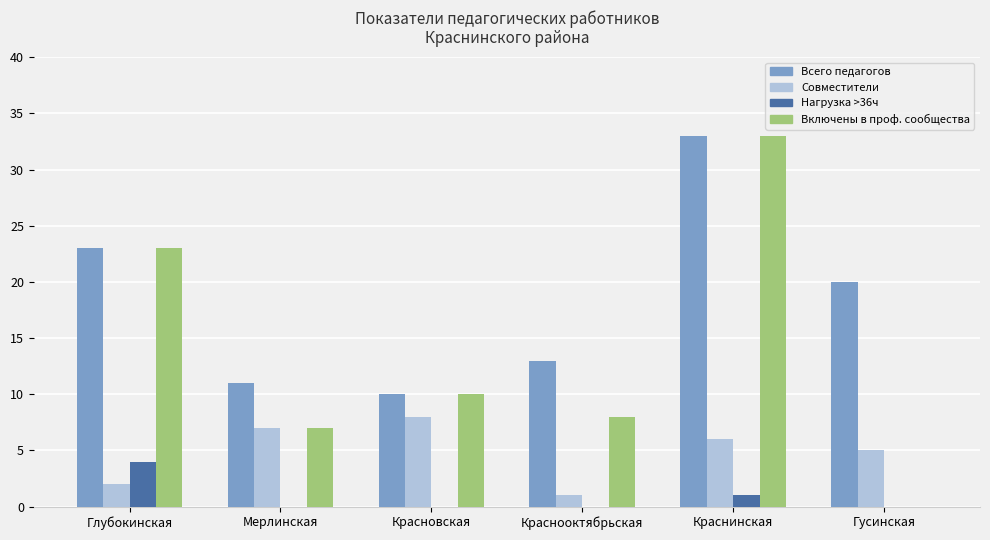

What is the difference between the Совместители values at Мерлинская and Красновская?

1